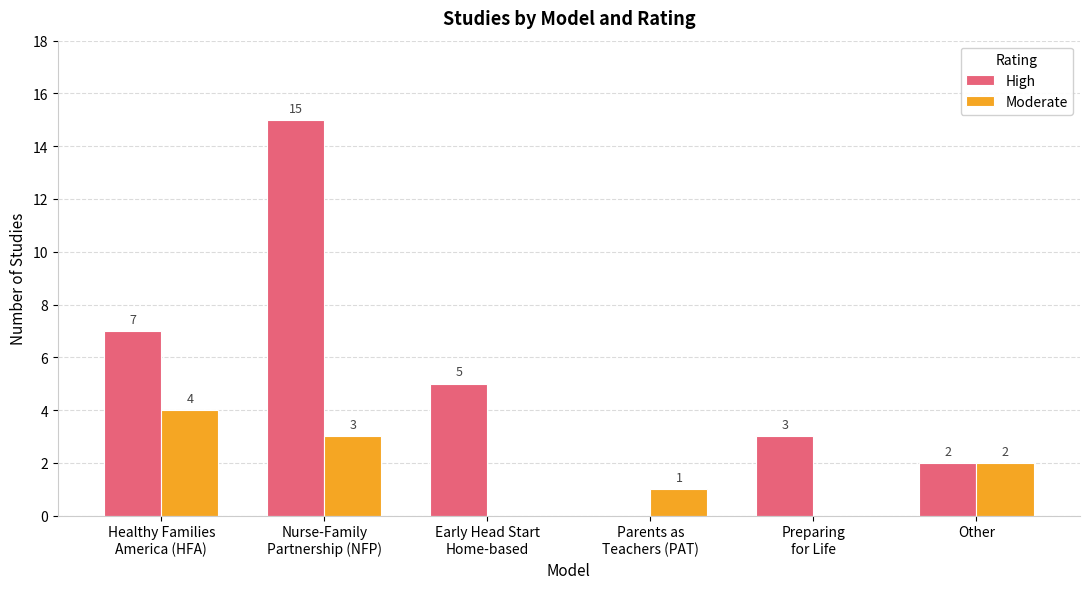

Which series has the largest total across all categories?

High